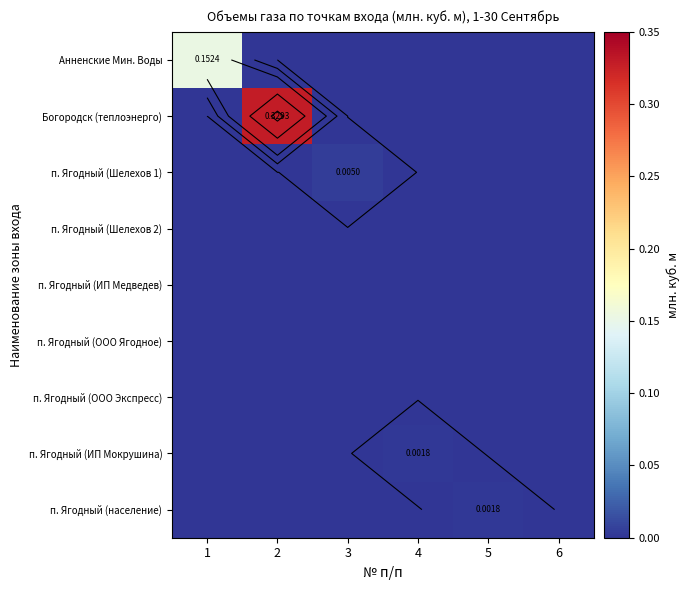

Which series changed the most between 2 and 3?

Богородск (теплоэнерго)